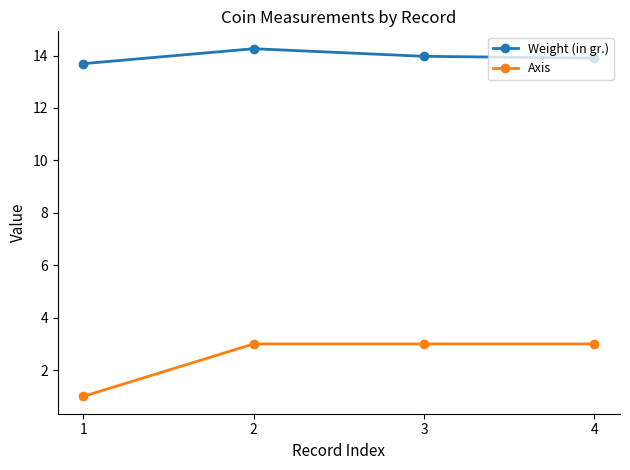

The Weight (in gr.) series shows 19.8 at 1. True or false?

False